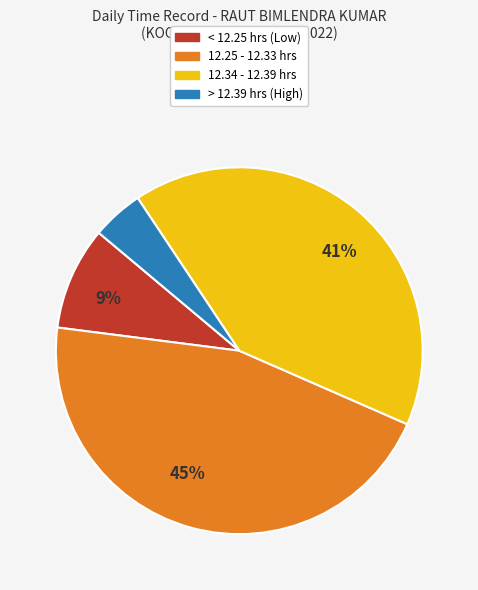

Is it true that > 12.39 hrs (High) is 16% of the pie?

False